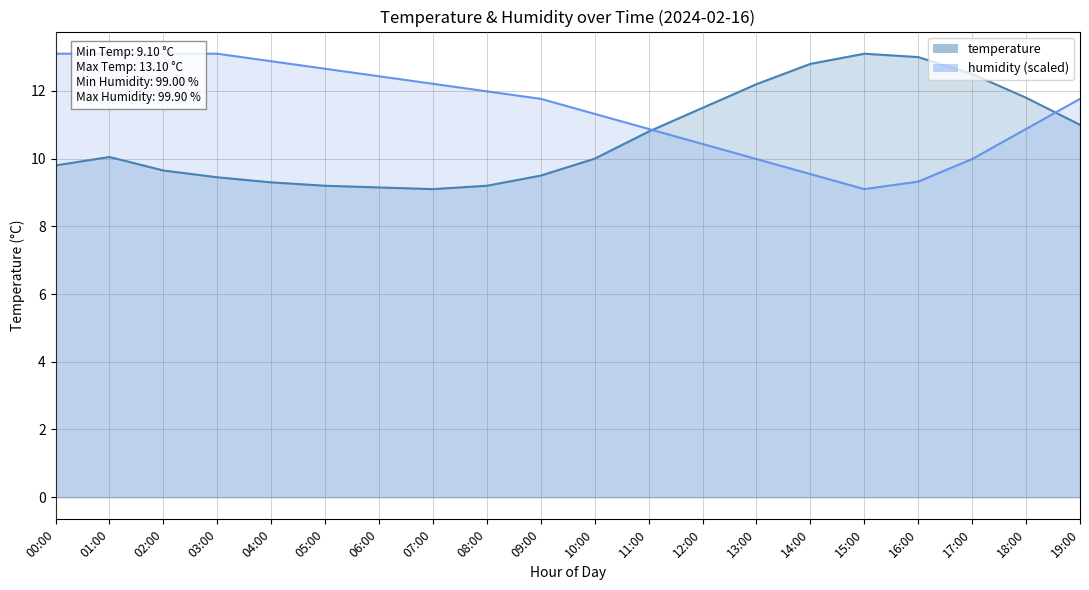

What are all the series names shown in the legend?

temperature, humidity